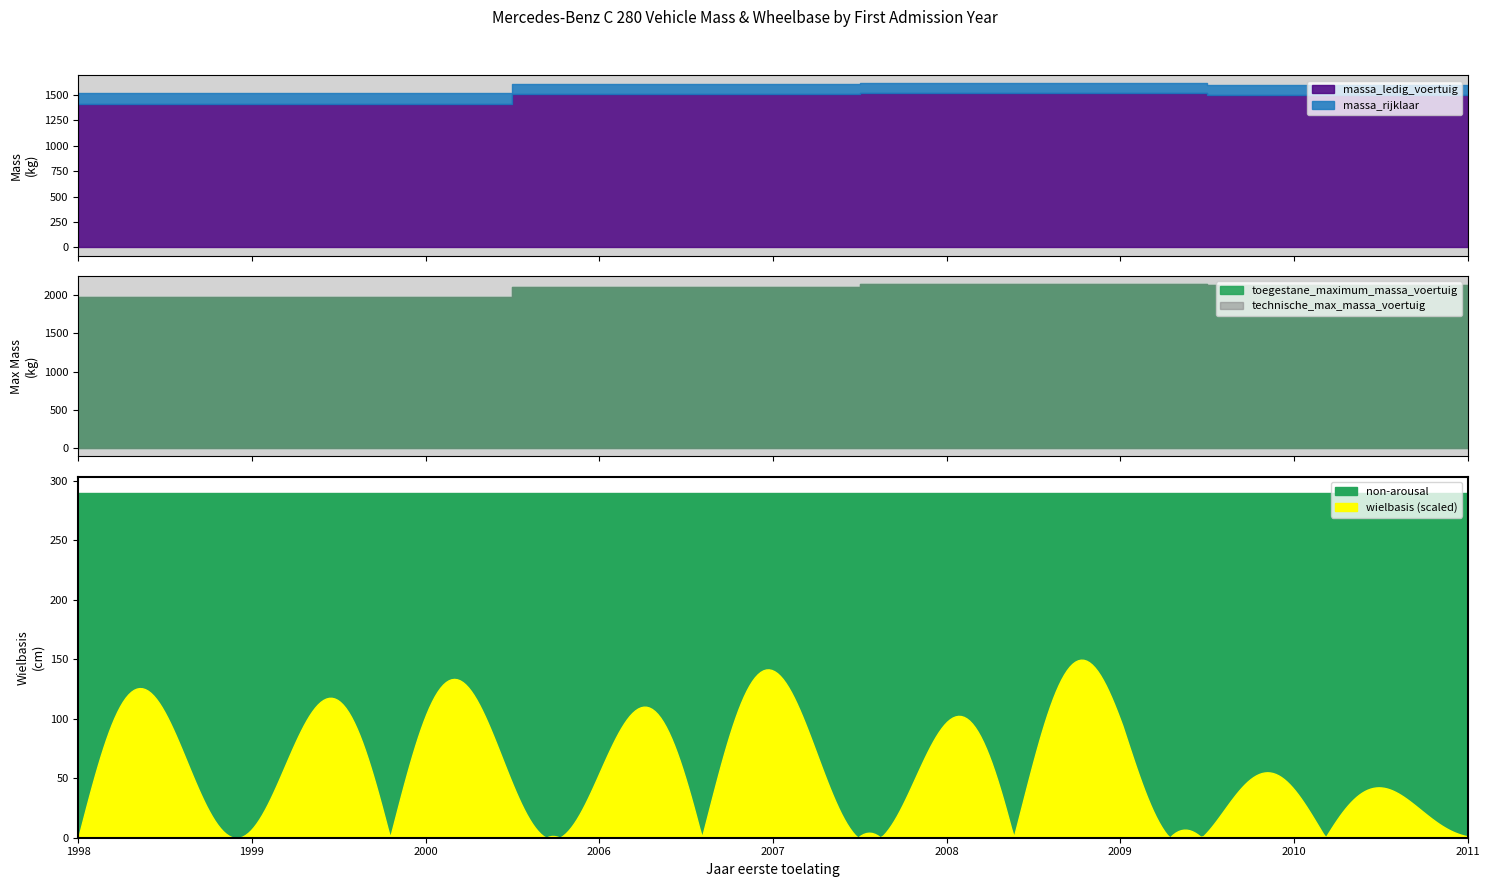

At which category does the chart reach its minimum across all series?

1998